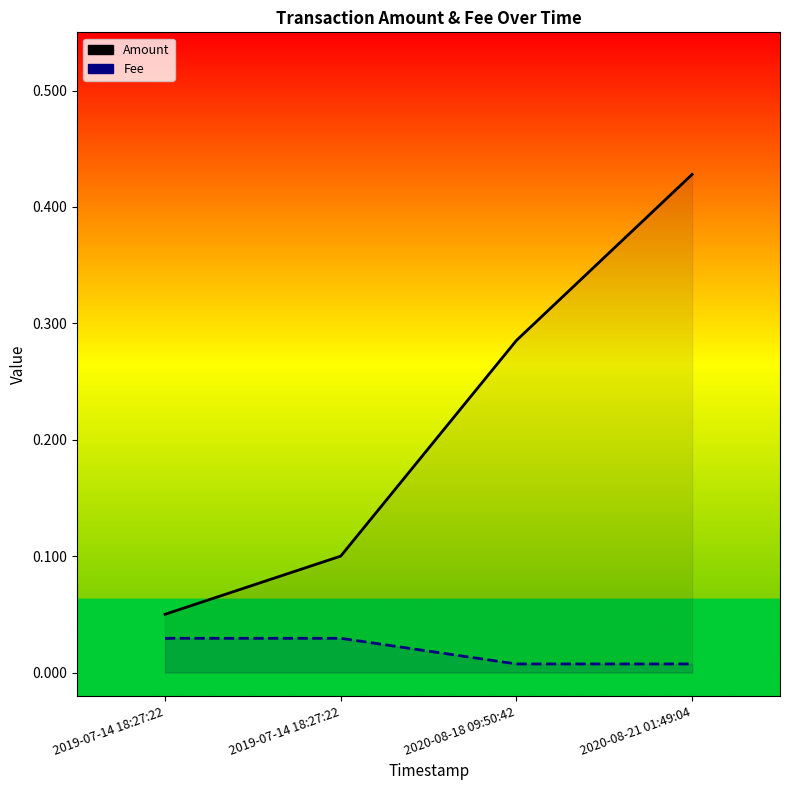

Reading left to right, list all the values displayed in this chart.

Amount: 2019-07-14 18:27:22=0.1	2019-07-14 18:27:22=0.1	2020-08-18 09:50:42=0.3	2020-08-21 01:49:04=0.4
Fee: 2019-07-14 18:27:22=0.0	2019-07-14 18:27:22=0.0	2020-08-18 09:50:42=0.0	2020-08-21 01:49:04=0.0